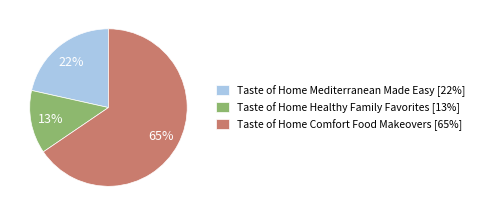

Do Taste of Home Comfort Food Makeovers [65%] and Taste of Home Mediterranean Made Easy [22%] together represent more than half of the pie?

Yes